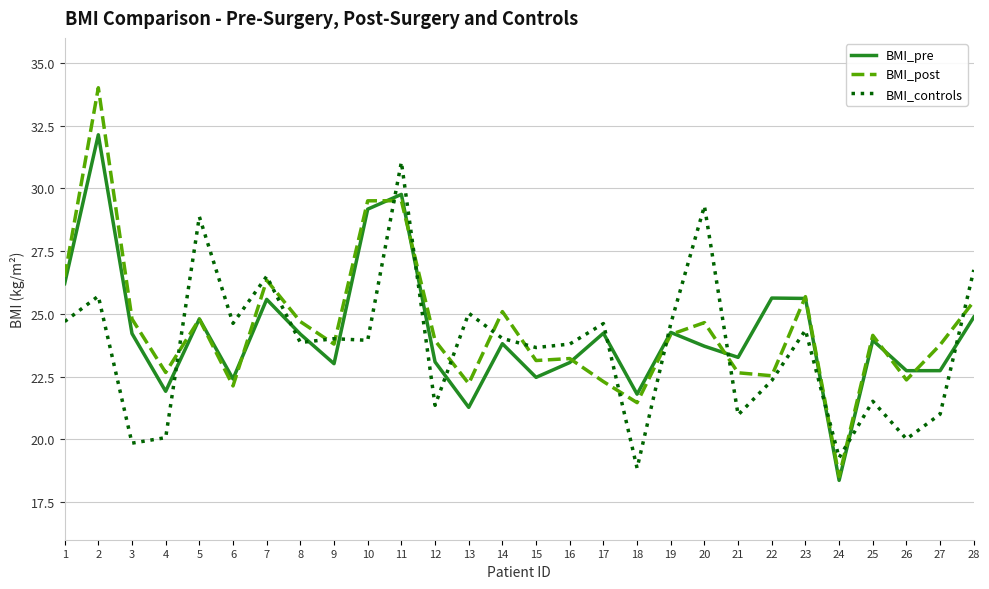

Which label corresponds to the largest value in the chart?

2